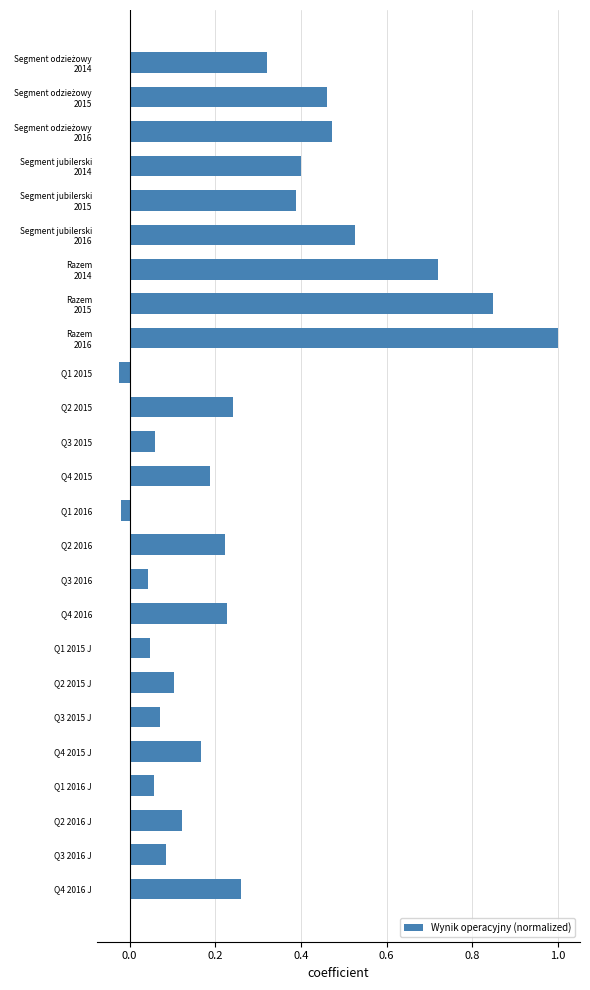

What is the label of the 24th bar from the top?

Q3 2016 J